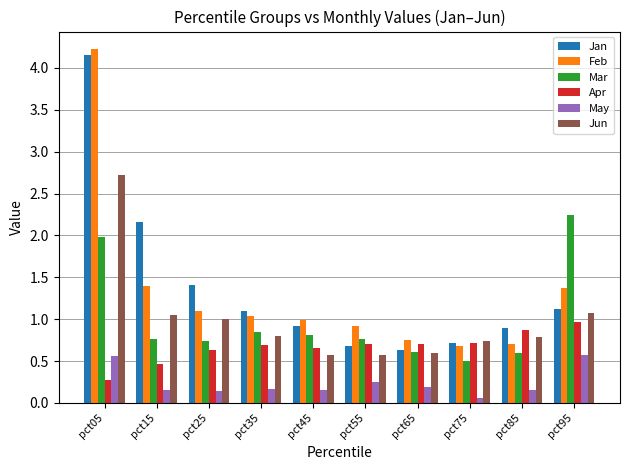

What is the difference between the highest and lowest values at pct25?

1.3